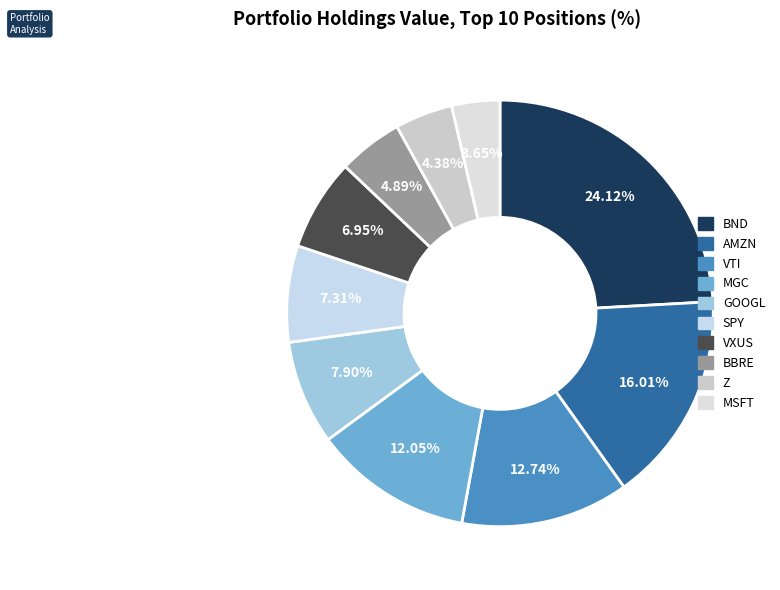

Is there a majority slice in this chart?

No